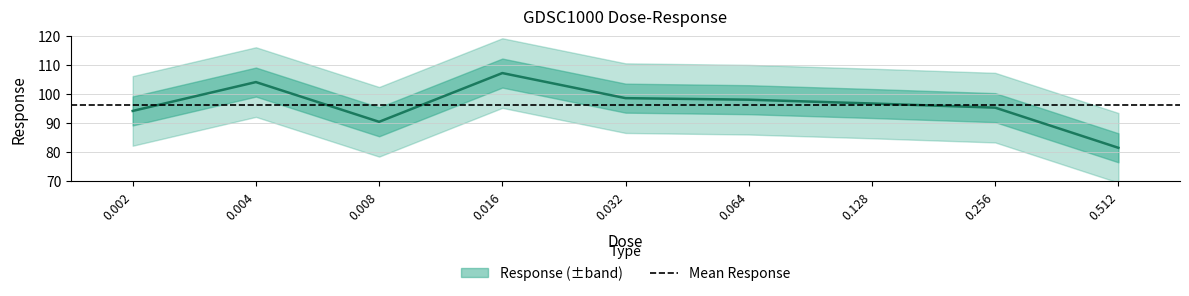

Where is the data nearest to the value 94?

0.002